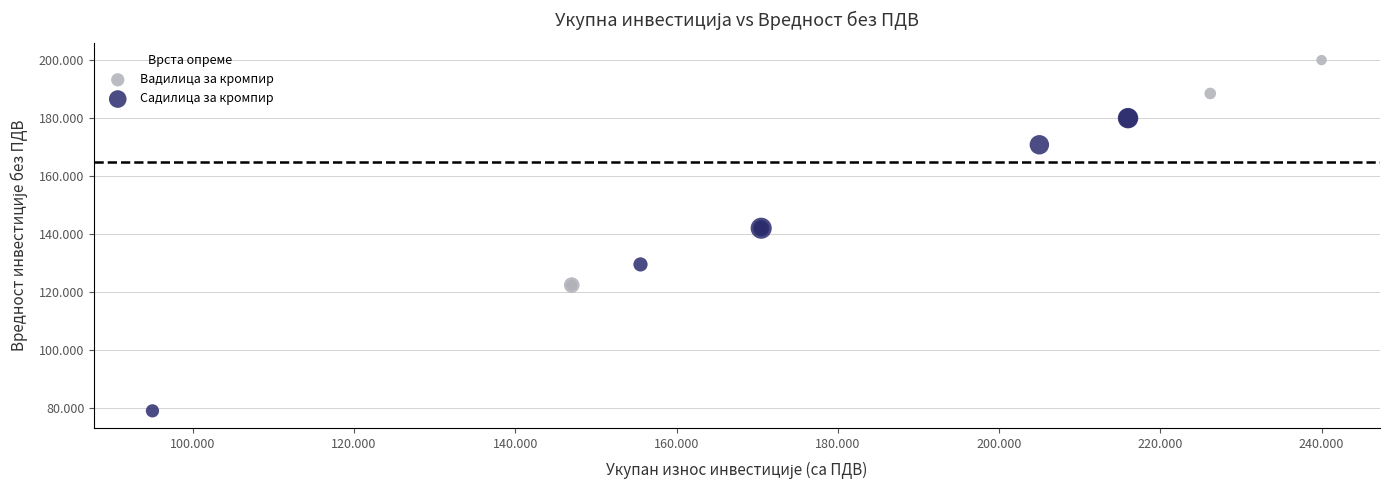

Which series reaches the maximum Y coordinate?

Вадилица за кромпир